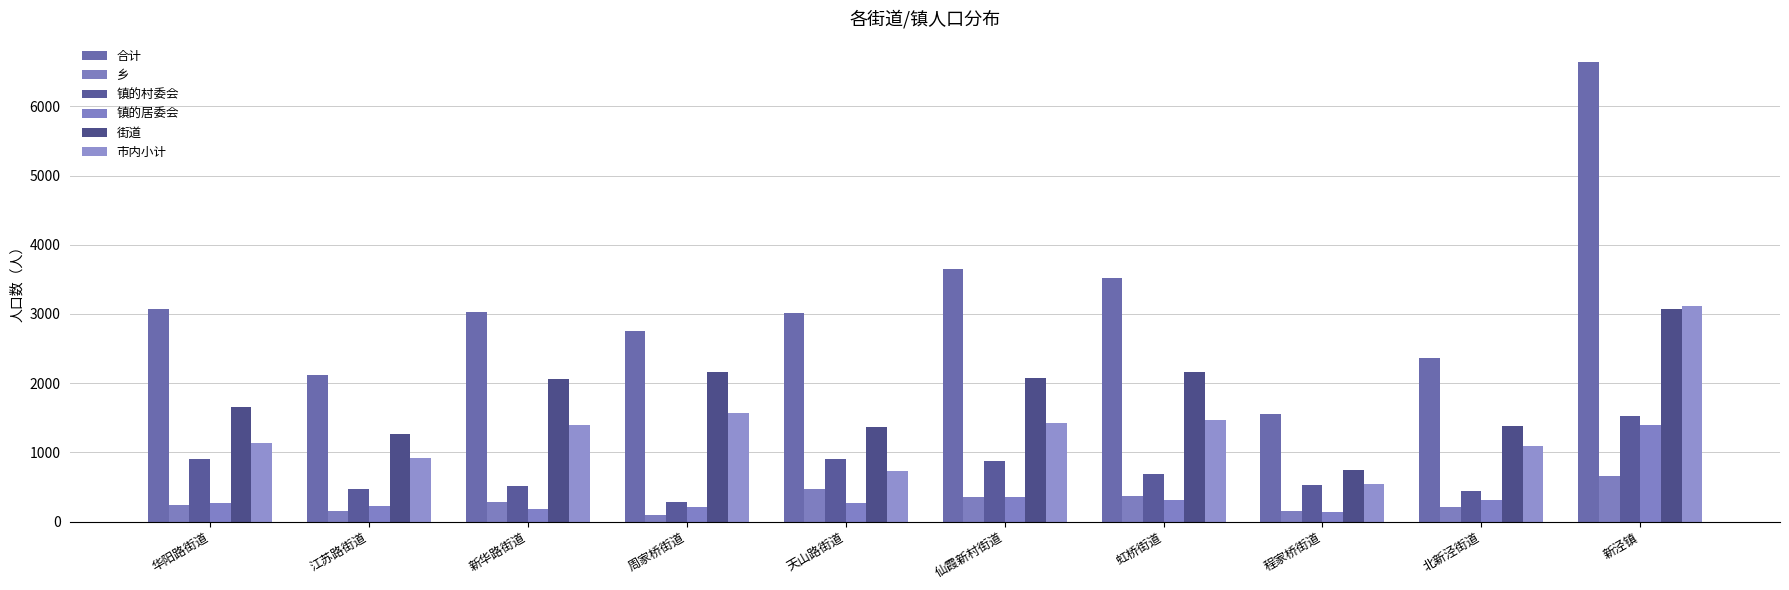

At which category does the chart reach its peak across all series?

新泾镇